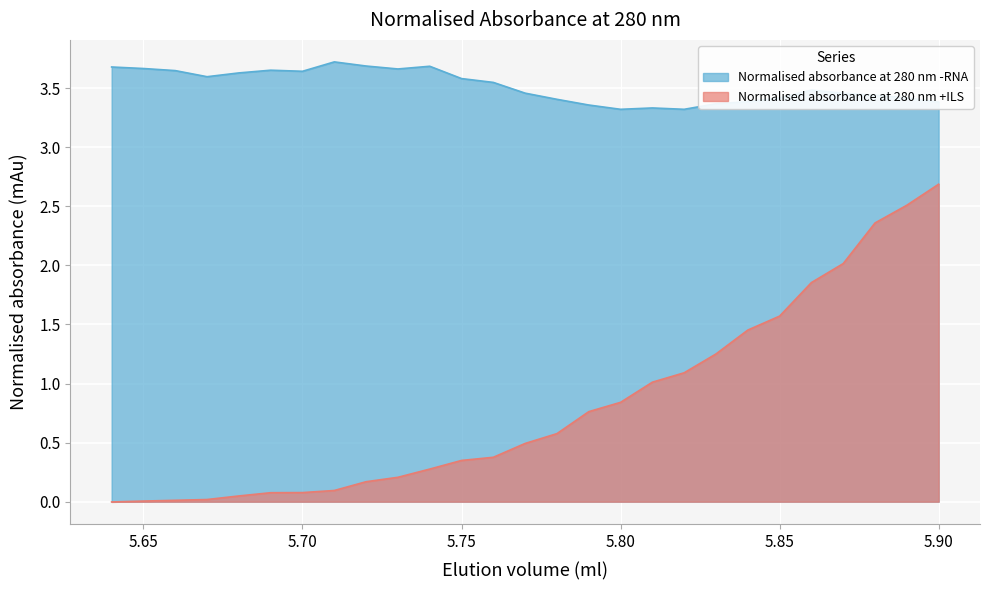

The value of Normalised absorbance at 280 nm -RNA at 5.73 is 3.7. True or false?

True